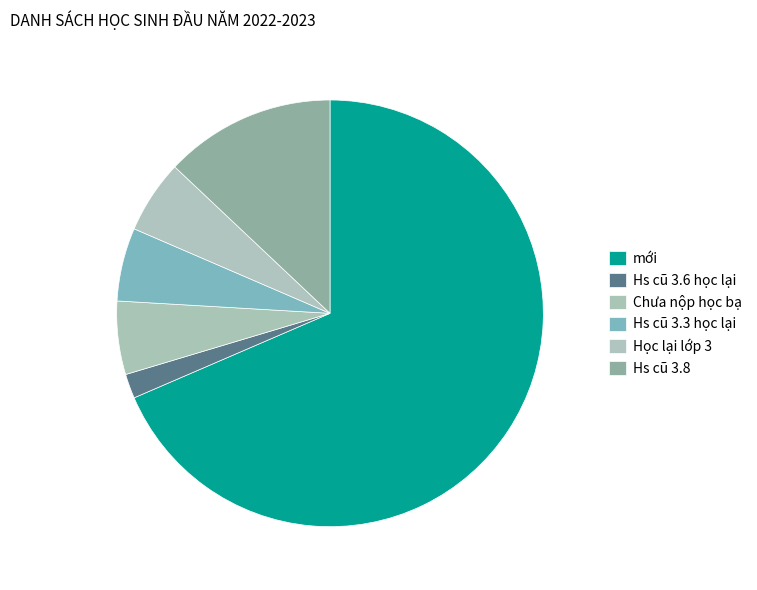

True or false: Học lại lớp 3 accounts for 16% of the total.

False